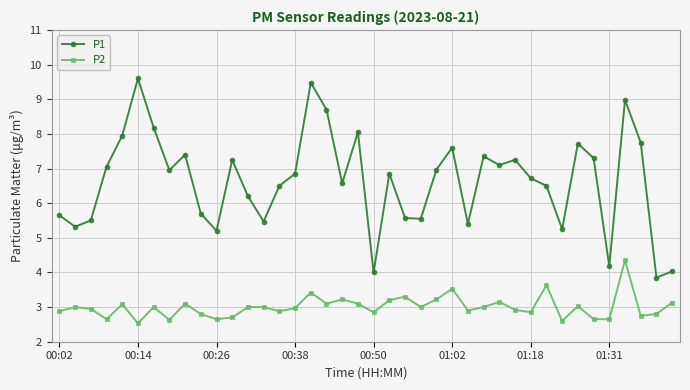

What is the average value of the P1 series?

6.6